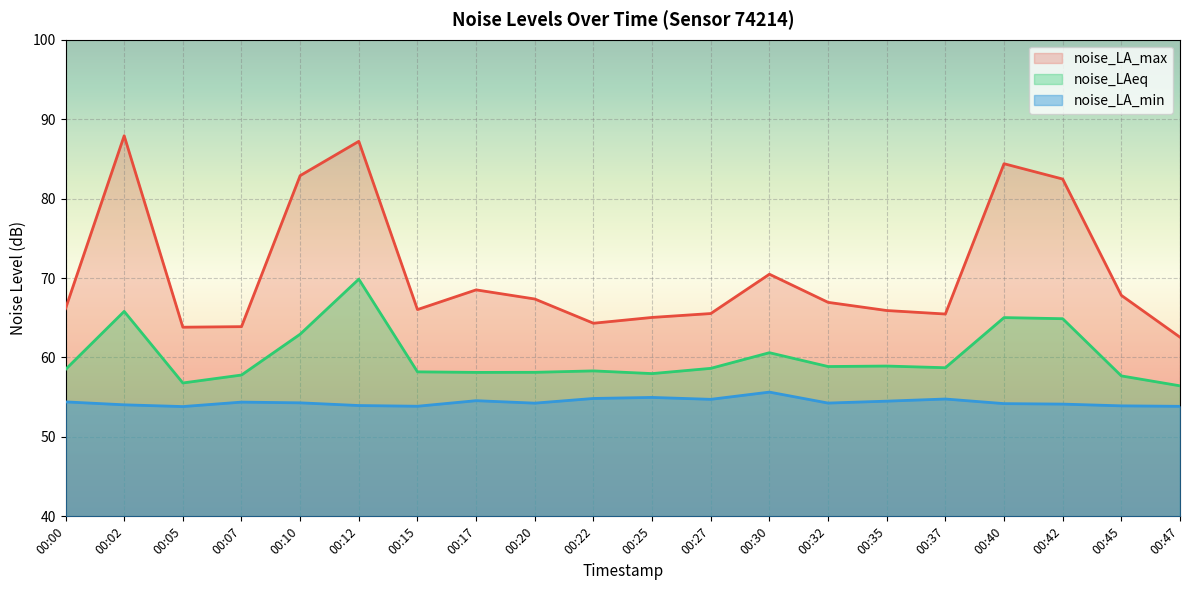

Which category has the lowest value across all series?

00:05